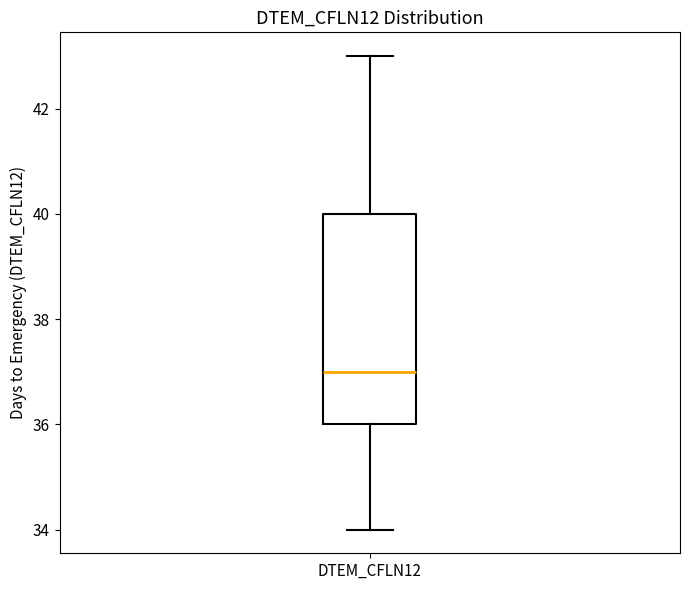

Transcribe this box plot: give where the median line is, the range the box spans, and where the two whiskers end, as read against the y-axis. The values are not printed on the chart, so give them approximately, as read against the axis.

median 37, box 36 to 40, whiskers 34 to 43